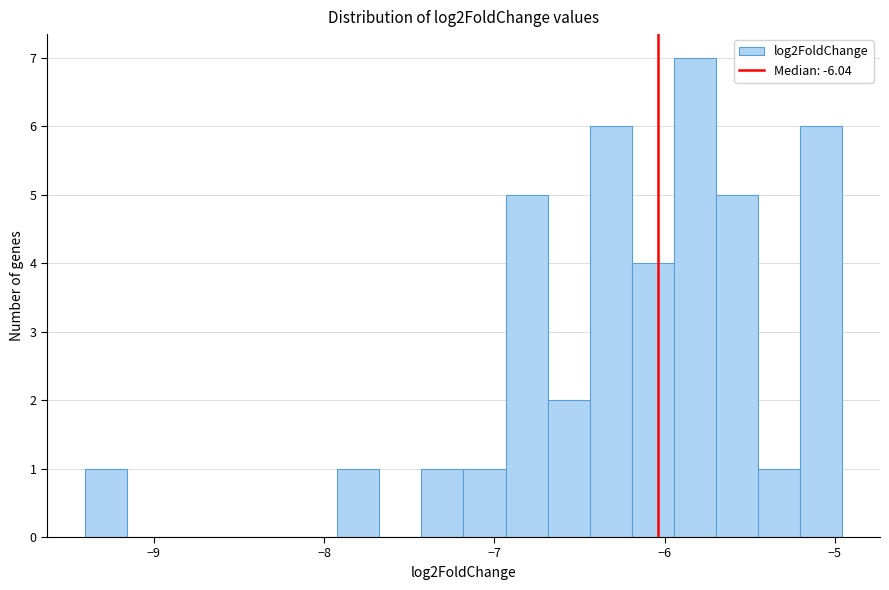

Read against the x-axis, roughly where is the centre of the tallest bar?

-5.8